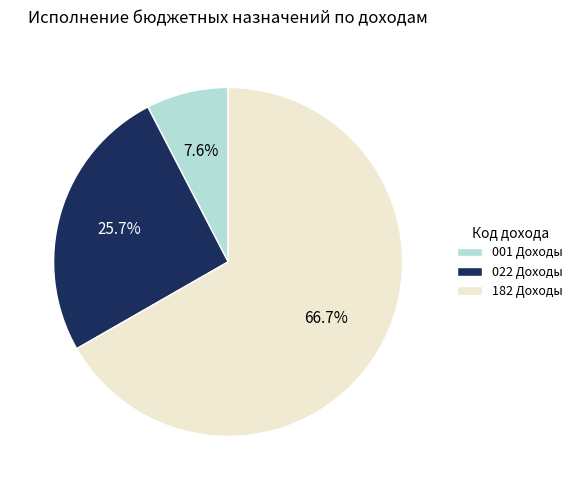

How much of the chart is everything except 022 Доходы?

74.3%